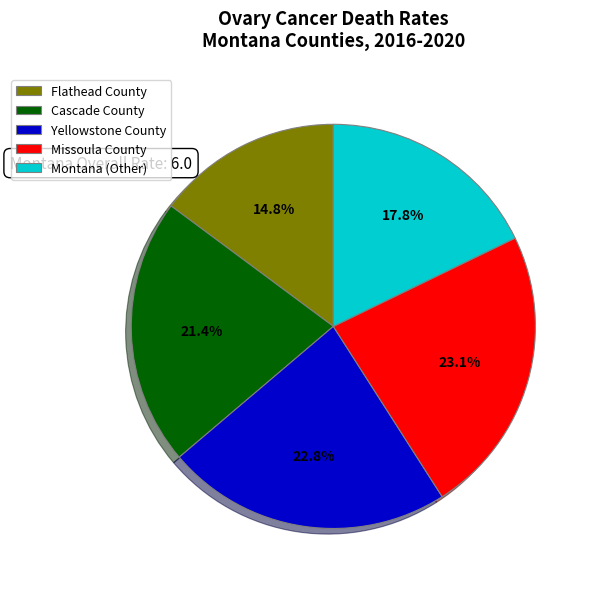

Approximately how many times larger is the value at Montana (Other) compared to Flathead County?

1.2